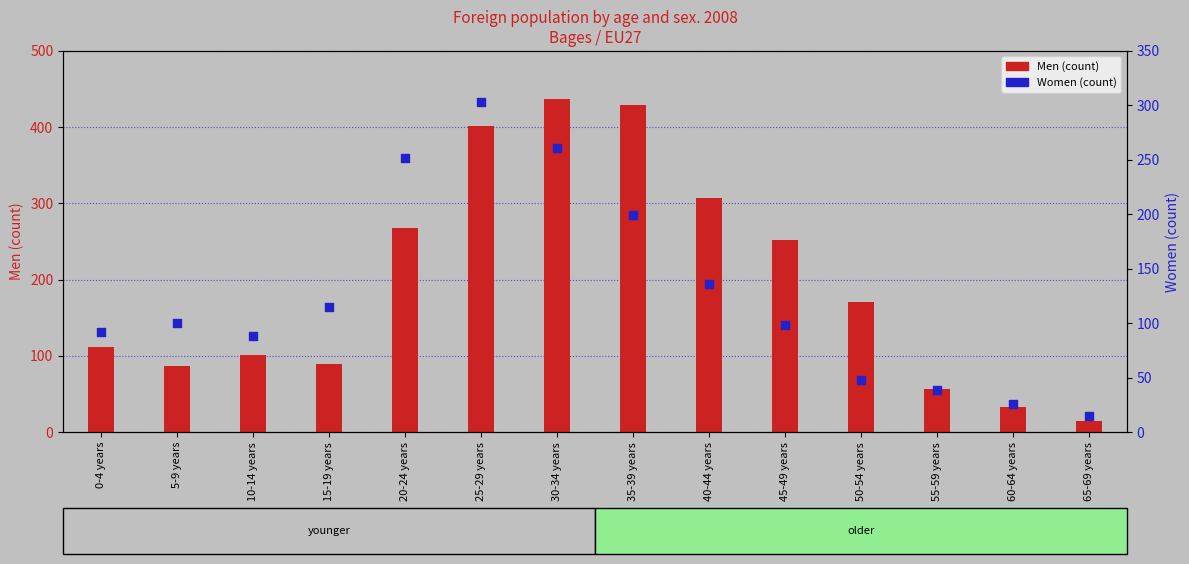

Is the value of Women at 30-34 years greater than the value of Men at 55-59 years?

Yes